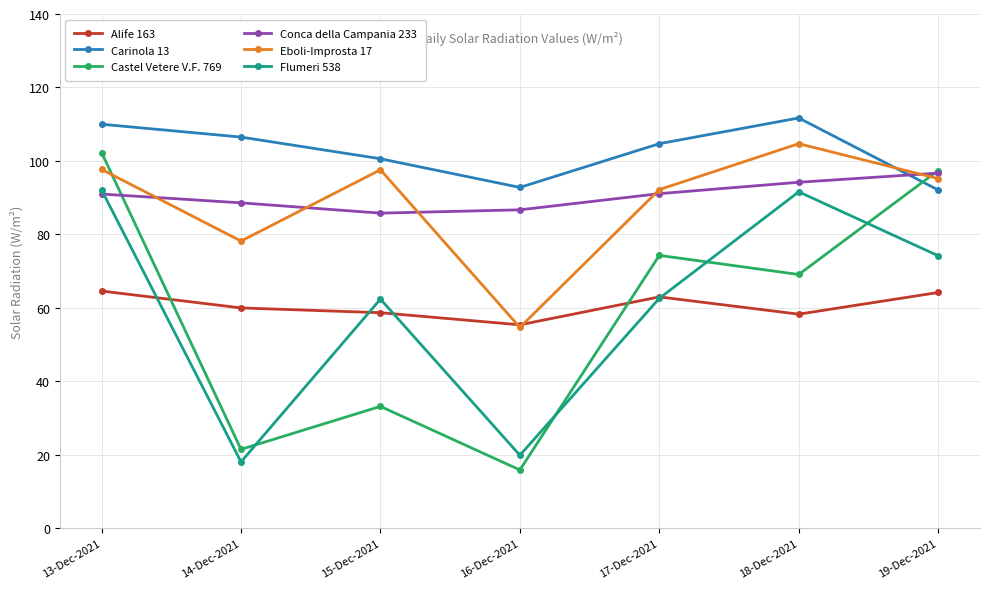

True or false: Conca della Campania 233 and Eboli-Improsta 17 cross at least once.

True